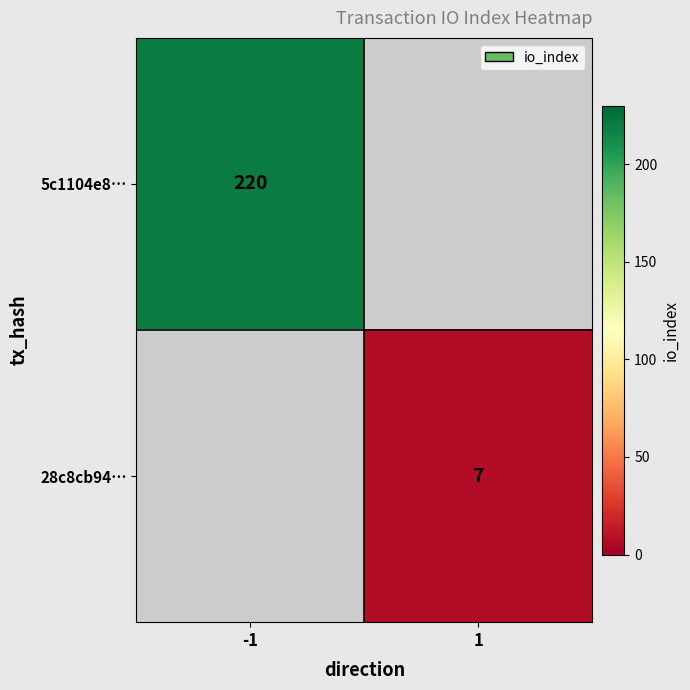

True or false: 5c1104e8… has a value of 375.1 at -1.

False